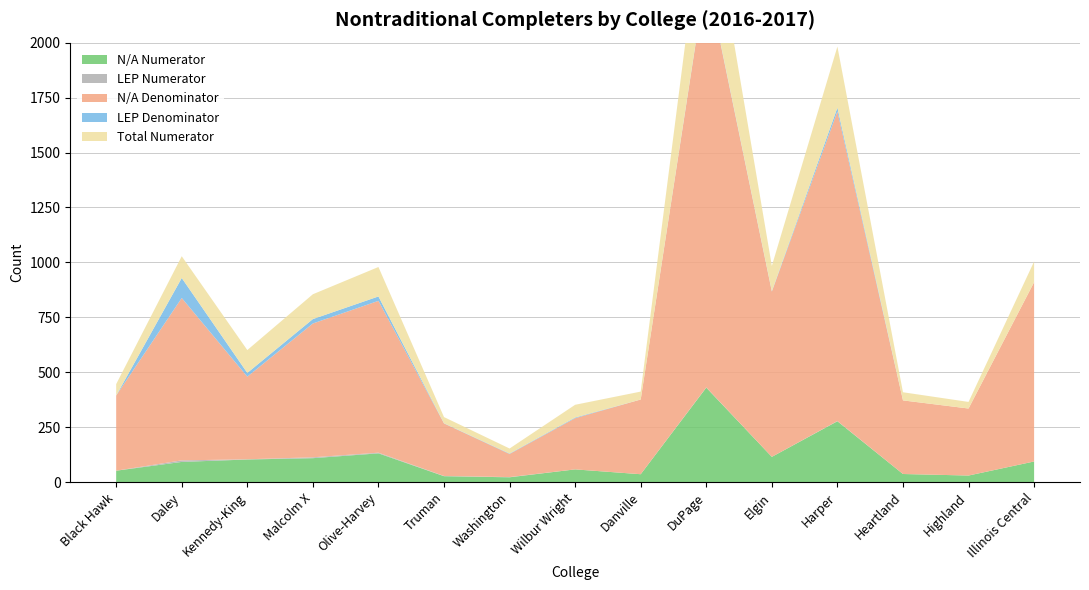

Reading left to right, extract all data points from this chart.

N/A Numerator: Black Hawk=52	Daley=92	Kennedy-King=103	Malcolm X=109	Olive-Harvey=131	Truman=27	Washington=22	Wilbur Wright=58	Danville=36	DuPage=430	Elgin=115	Harper=277	Heartland=37	Highland=30	Illinois Central=94
LEP Numerator: Black Hawk=0	Daley=7	Kennedy-King=1	Malcolm X=4	Olive-Harvey=3	Truman=1	Washington=1	Wilbur Wright=0	Danville=0	DuPage=1	Elgin=0	Harper=1	Heartland=0	Highland=0	Illinois Central=0
N/A Denominator: Black Hawk=342	Daley=739	Kennedy-King=376	Malcolm X=609	Olive-Harvey=691	Truman=239	Washington=105	Wilbur Wright=233	Danville=340	DuPage=1877	Elgin=752	Harper=1409	Heartland=335	Highland=305	Illinois Central=816
LEP Denominator: Black Hawk=0	Daley=91	Kennedy-King=17	Malcolm X=20	Olive-Harvey=20	Truman=1	Washington=2	Wilbur Wright=3	Danville=0	DuPage=4	Elgin=2	Harper=17	Heartland=0	Highland=0	Illinois Central=0
Total Numerator: Black Hawk=52	Daley=99	Kennedy-King=104	Malcolm X=113	Olive-Harvey=134	Truman=28	Washington=23	Wilbur Wright=58	Danville=36	DuPage=431	Elgin=115	Harper=278	Heartland=37	Highland=30	Illinois Central=94